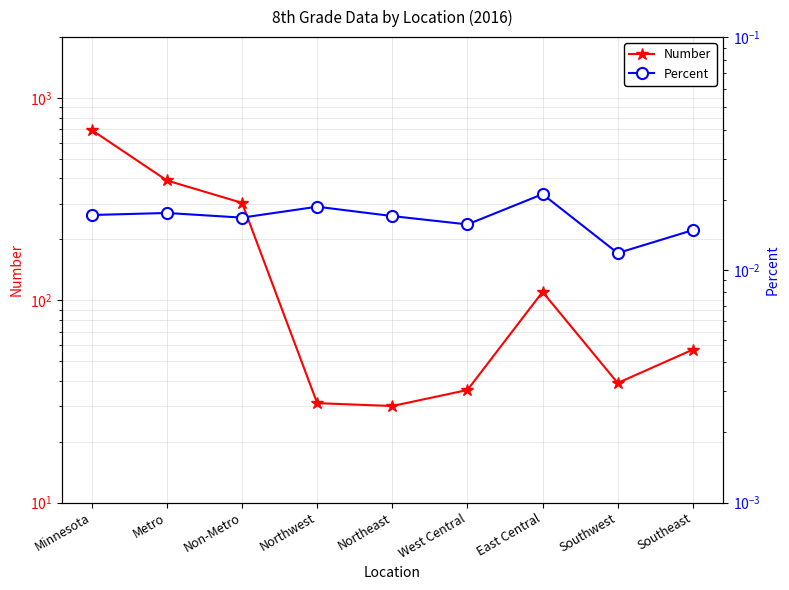

How many lines are shown in the chart?

2